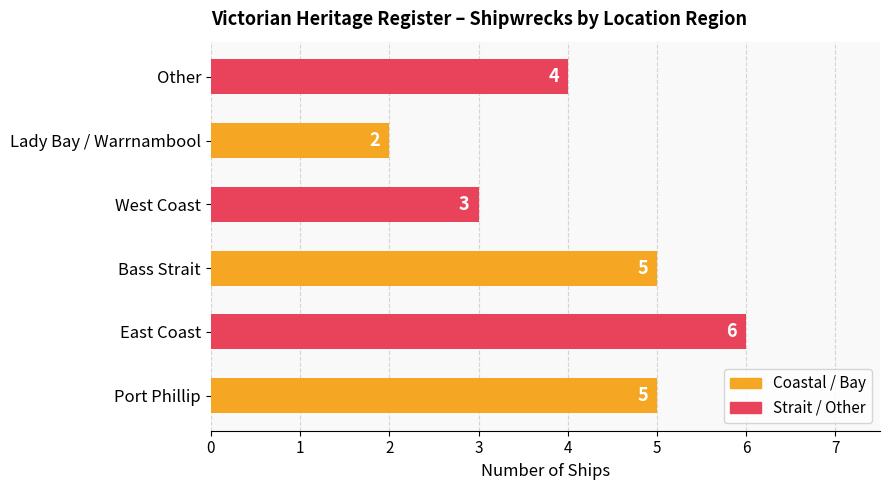

How many bars are there in total?

6